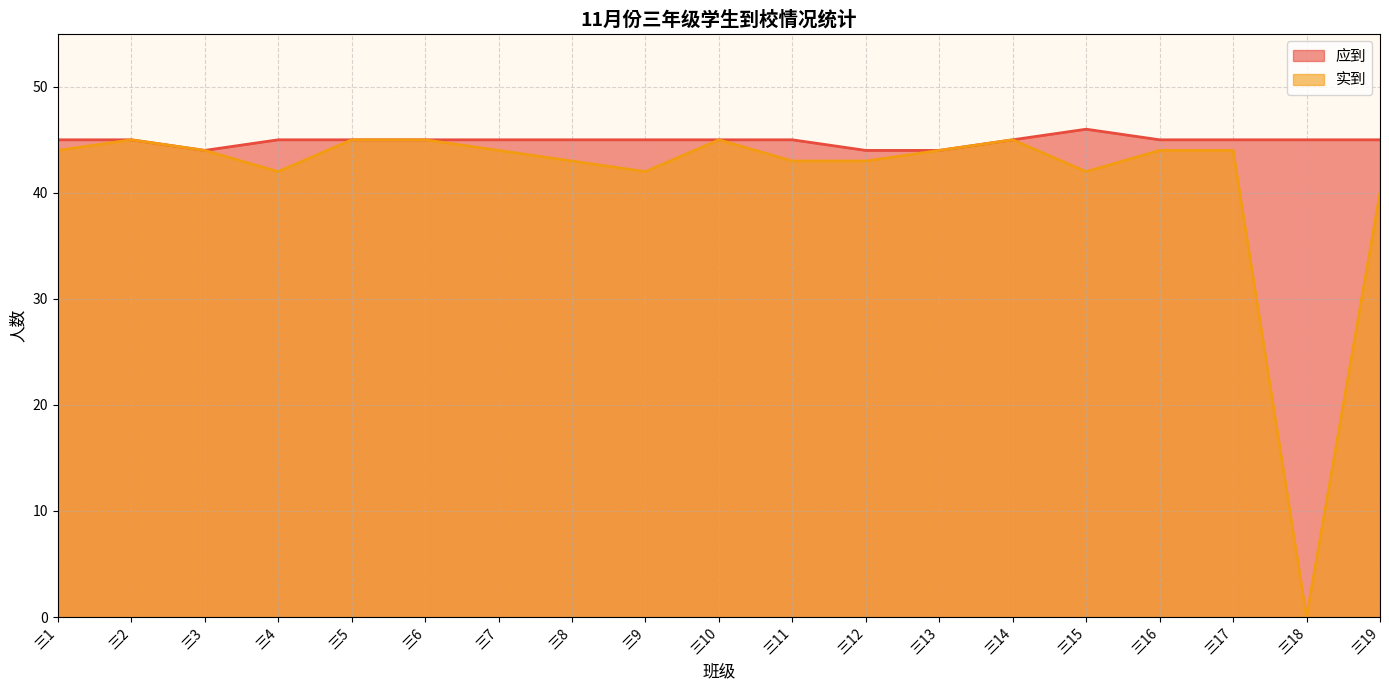

How many distinct data groups are displayed?

2